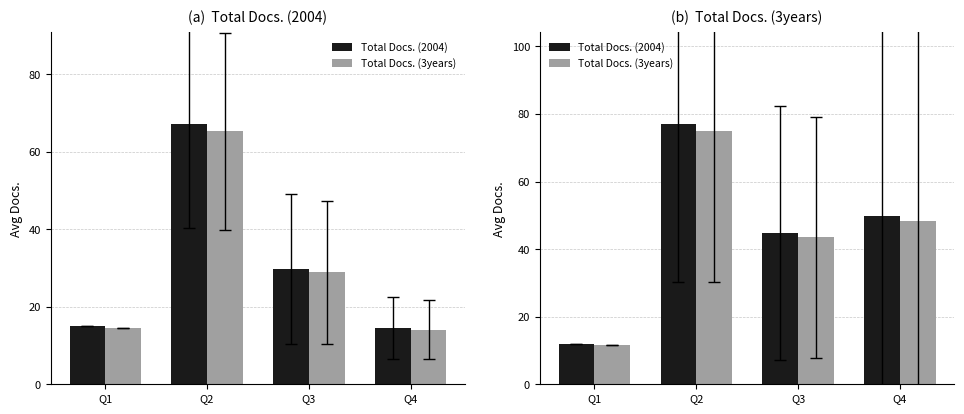

How many data points does each series have?

4